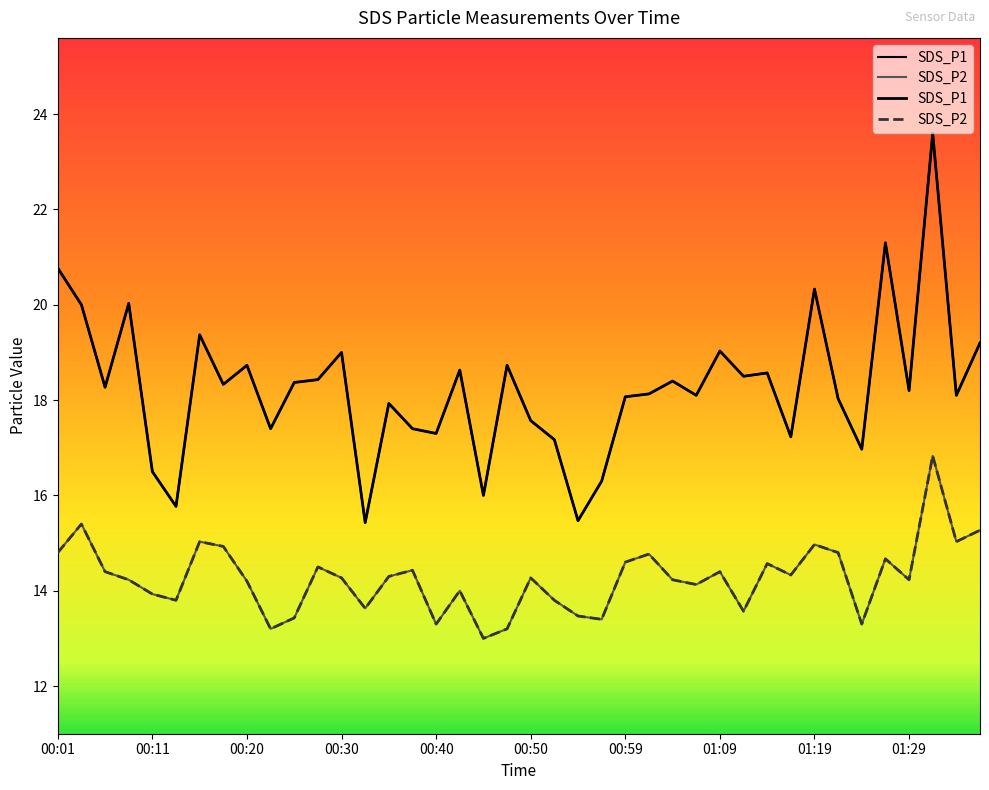

True or false: SDS_P1 and SDS_P2 intersect in this chart.

False